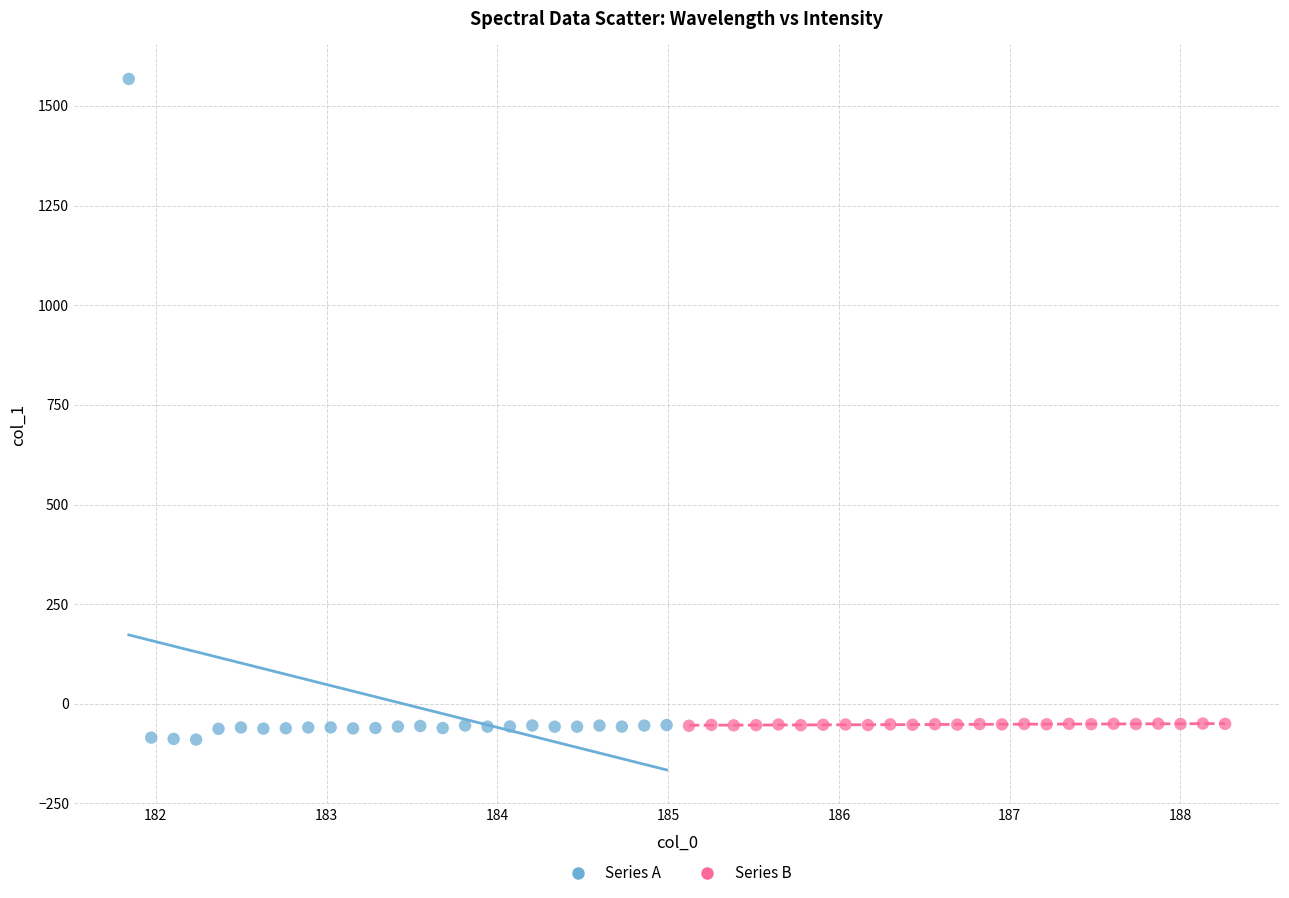

Which series contains the highest Y value?

Series A